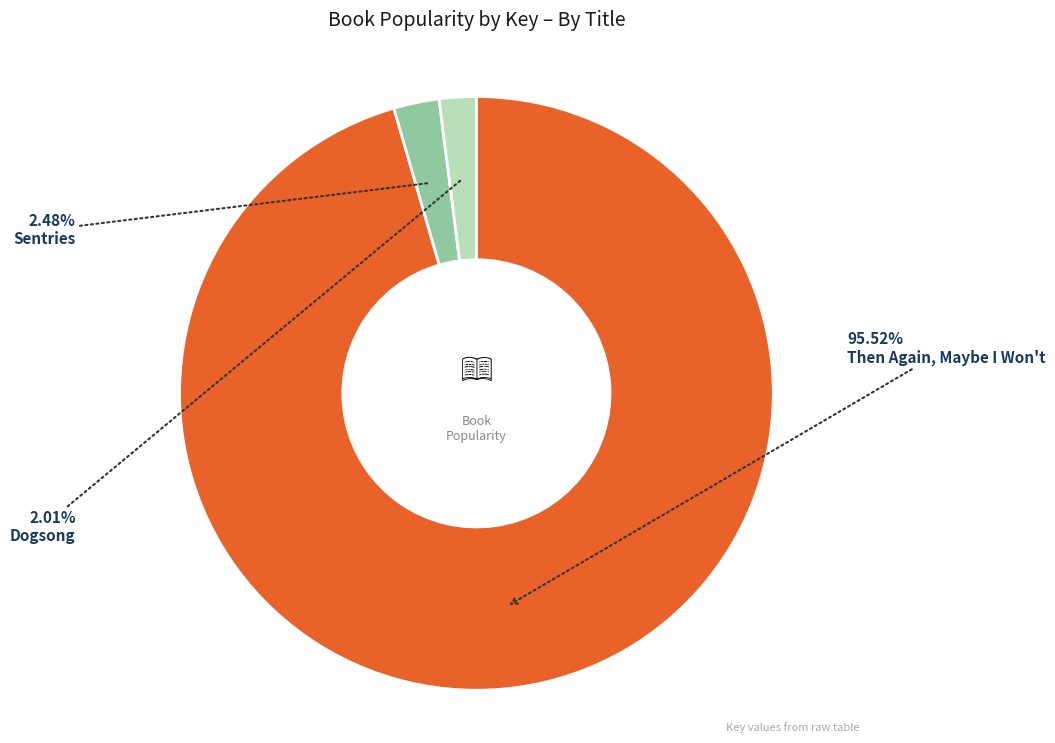

Does any single category account for the majority?

Yes